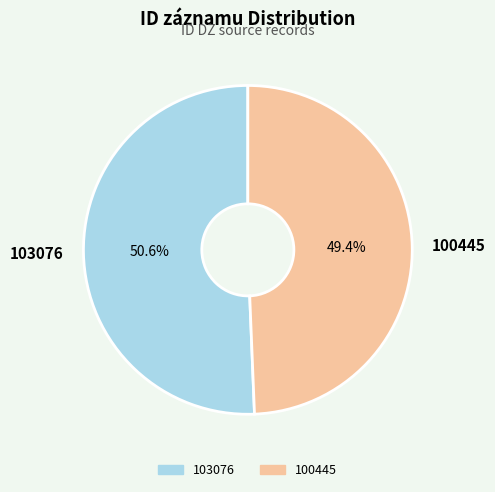

How many segments does this pie chart have?

2